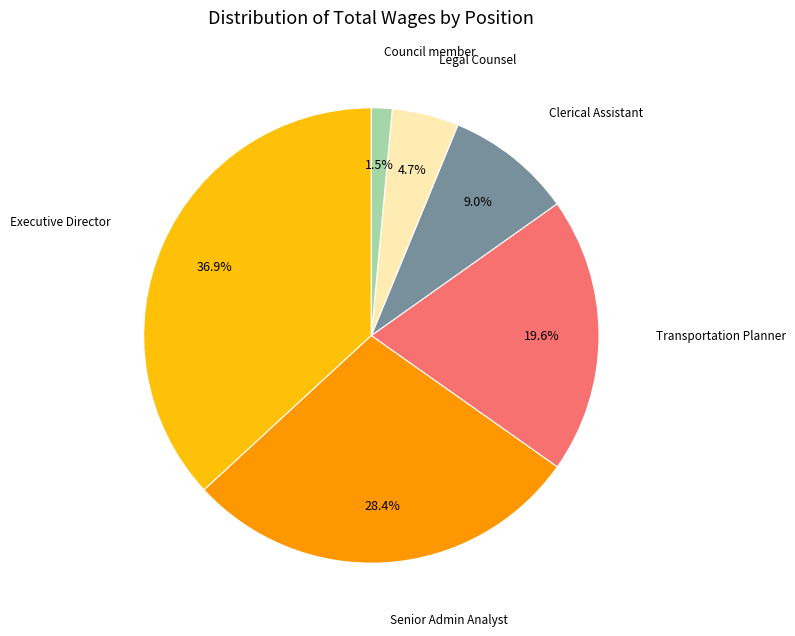

Is there a majority slice in this chart?

No